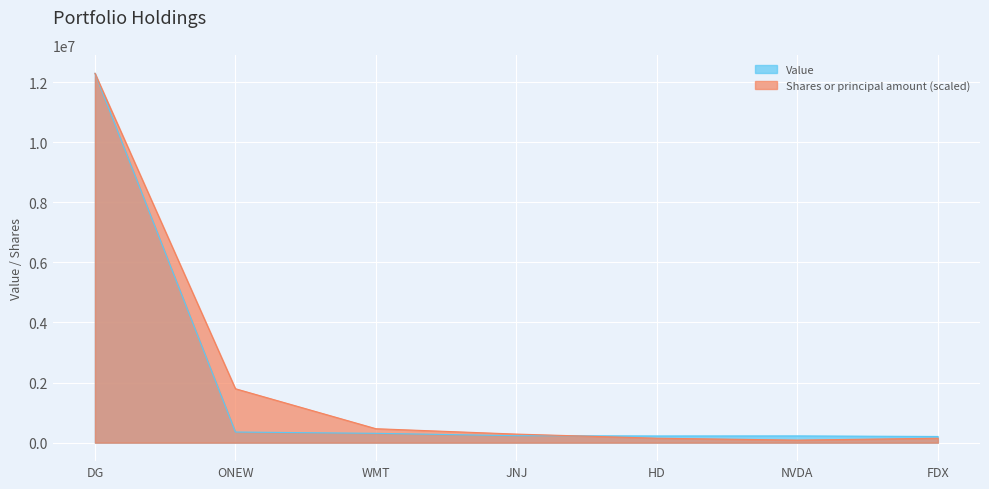

After their last crossing, which series has the higher values: Value or Shares or principal amount?

Value